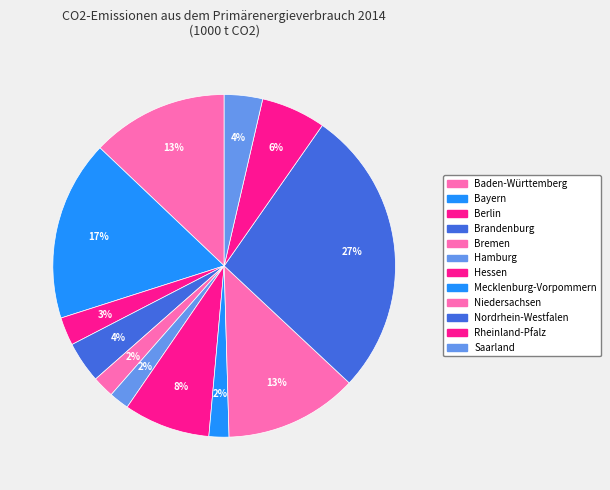

The Niedersachsen slice represents 13% of the pie. True or false?

True